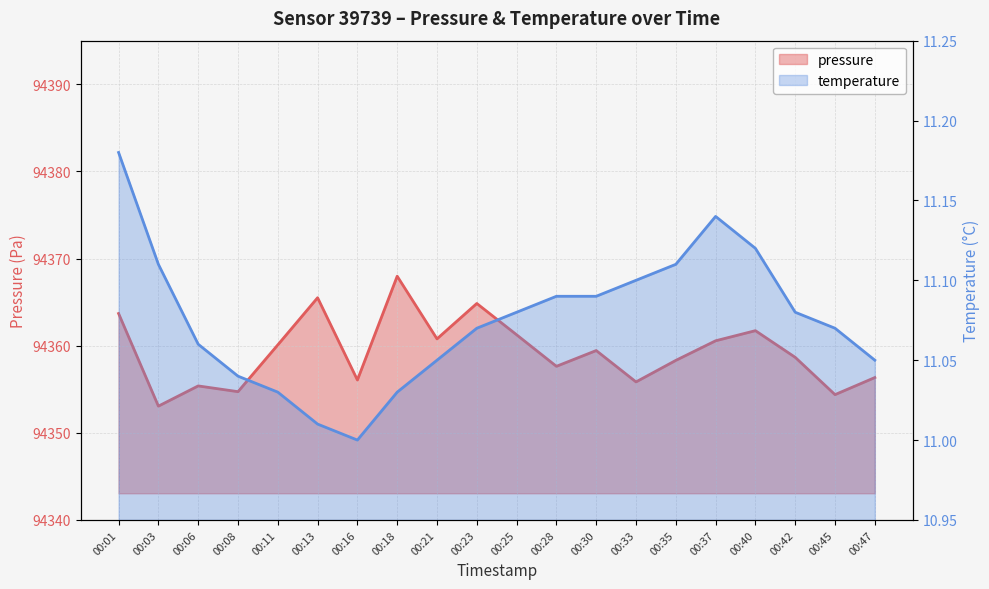

What is the total value across all series at 00:13?

94376.5